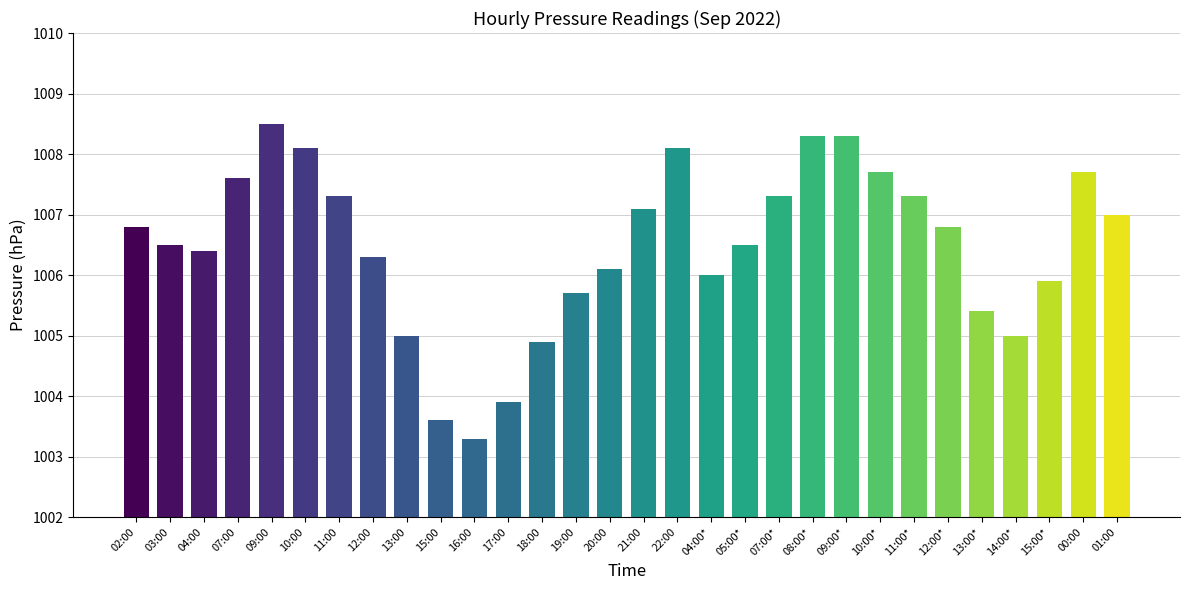

What is the label of the 29th bar from the right?

03:00